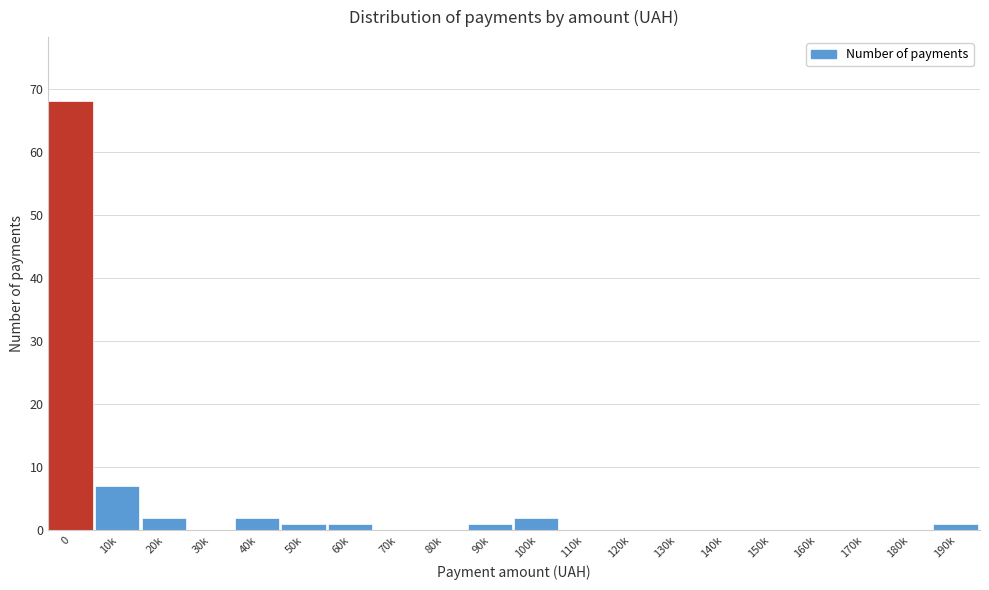

Reading left to right, extract all data points from this chart.

0=68	10k=7	20k=2	30k=0	40k=2	50k=1	60k=1	70k=0	80k=0	90k=1	100k=2	110k=0	120k=0	130k=0	140k=0	150k=0	160k=0	170k=0	180k=0	190k=1